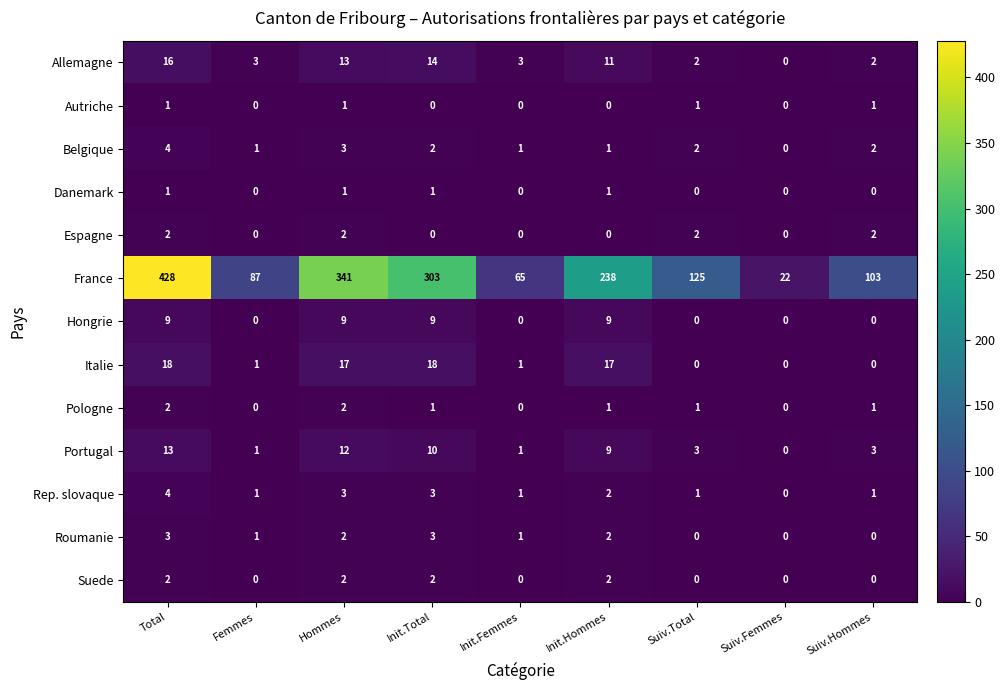

What is the total value across all series at Suiv.Total?

137